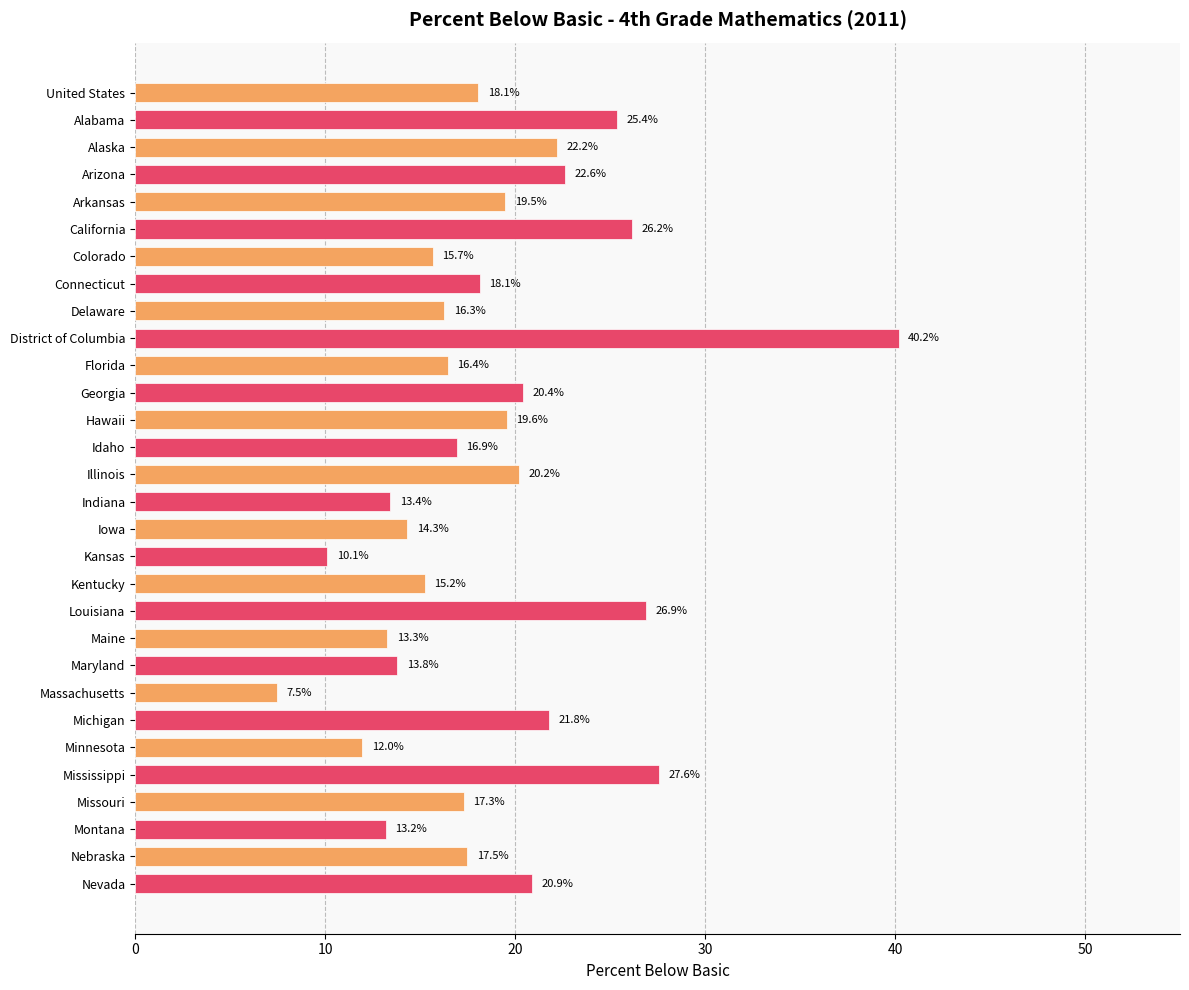

What is the minimum value shown in the chart?

7.5